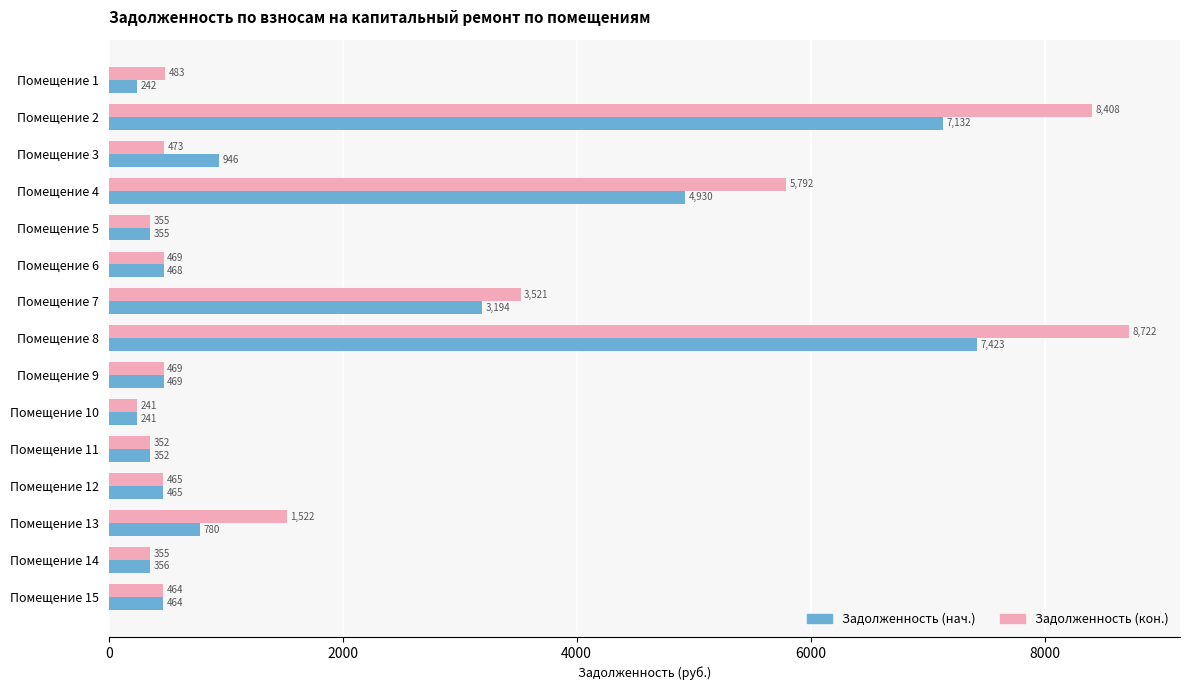

What is the difference between the maximum and minimum values in the Задолженность (кон.) series?

8480.8